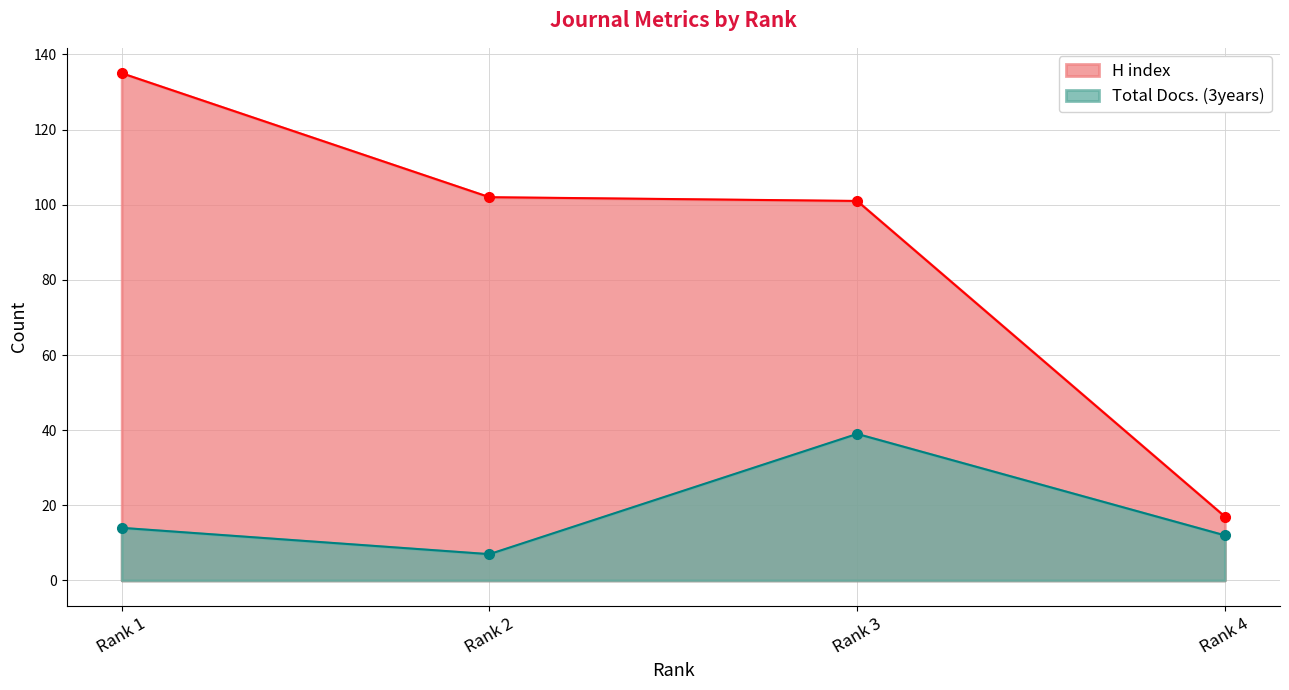

At which category does Total Docs. (3years) reach its first local peak?

Rank 3